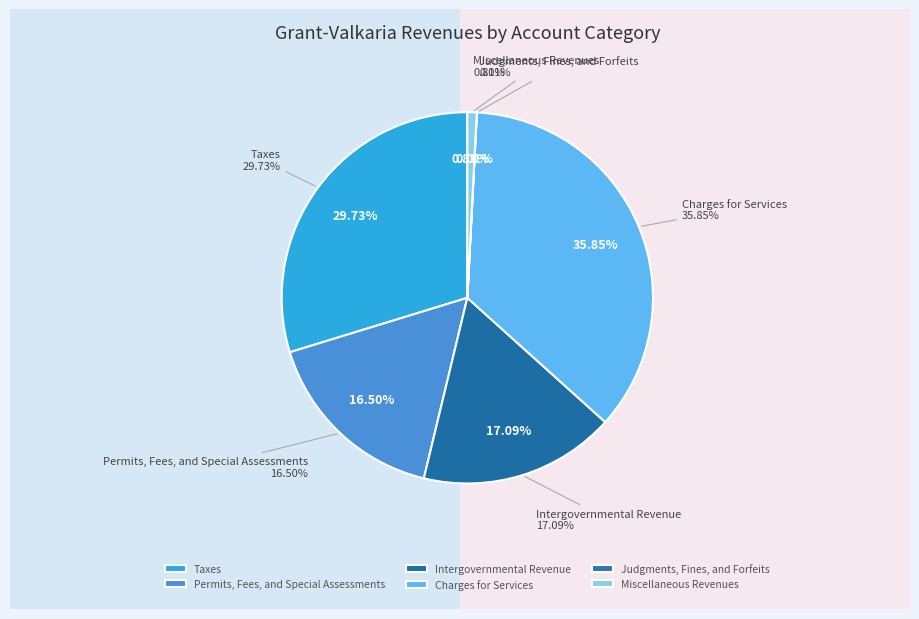

What percentage is the Intergovernmental Revenue slice, to the nearest percent?

17%